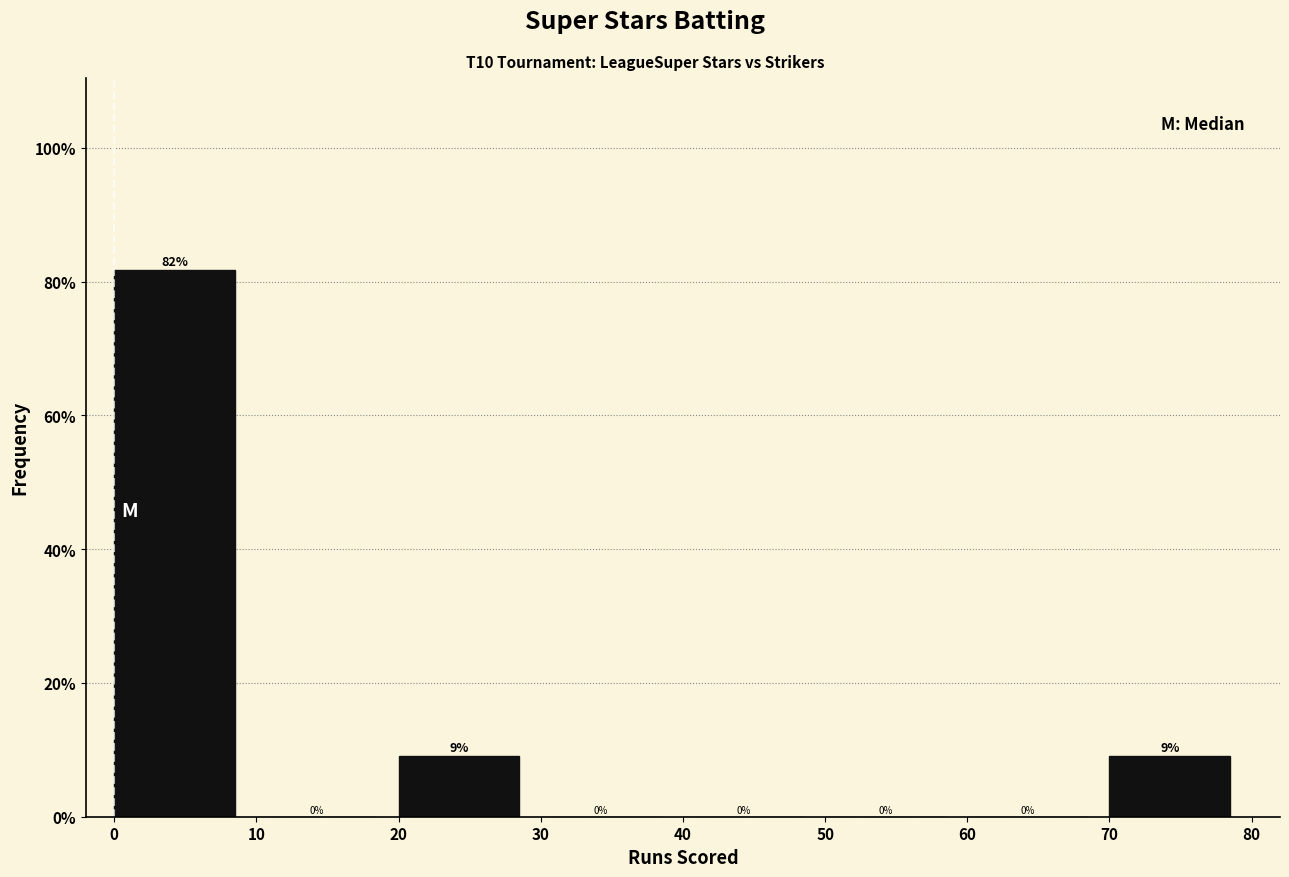

Over which range of the x-axis is the bar tallest?

0 to 10